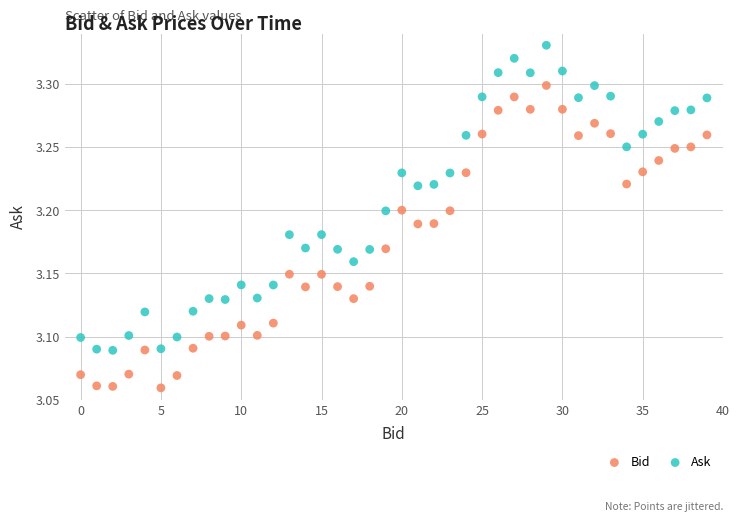

Which series contains the highest Y value?

Ask